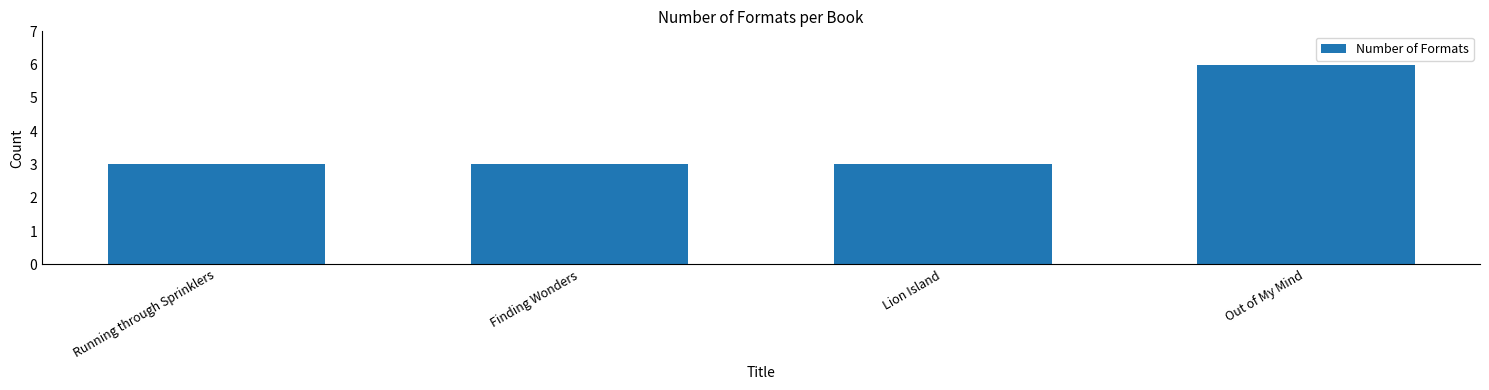

What is the maximum value shown in the chart?

6